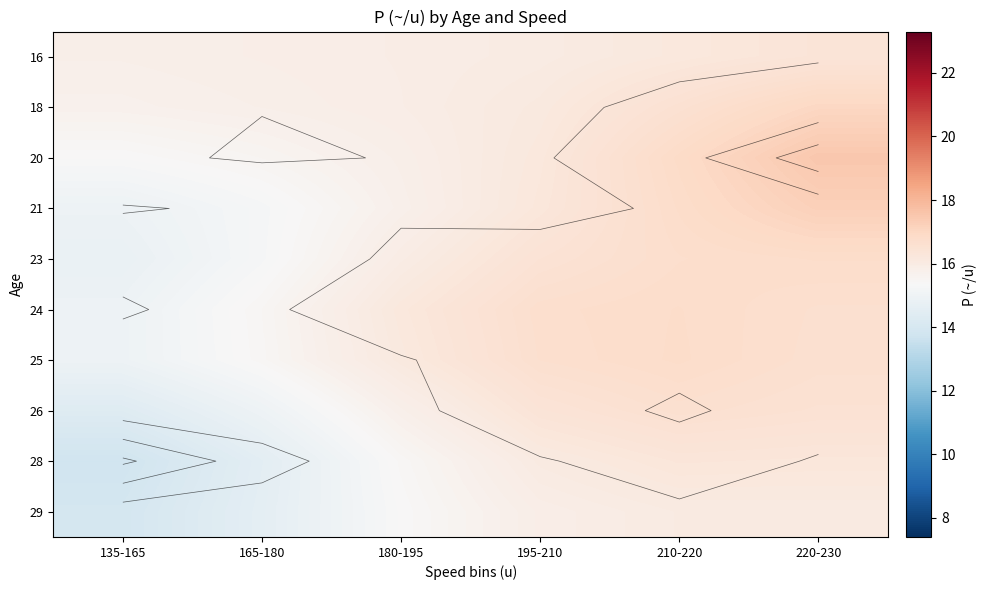

Which category has the highest value in the 23 series?

220-230